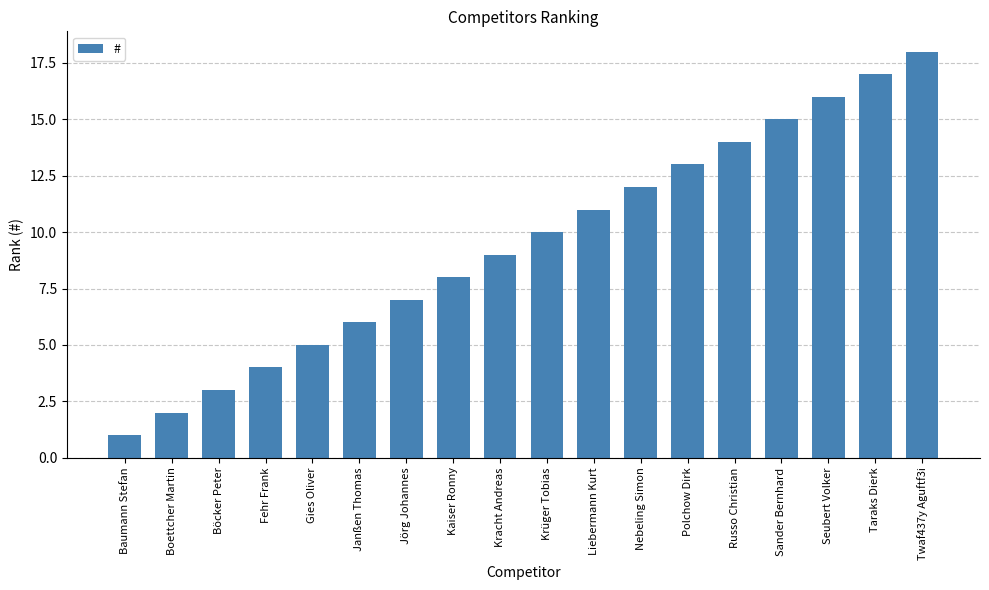

Reading left to right, what are all the values shown in this chart?

Baumann Stefan=1	Boettcher Martin=2	Böcker Peter=3	Fehr Frank=4	Gies Oliver=5	Janßen Thomas=6	Jörg Johannes=7	Kaiser Ronny=8	Kracht Andreas=9	Krüger Tobias=10	Liebermann Kurt=11	Nebeling Simon=12	Polchow Dirk=13	Russo Christian=14	Sander Bernhard=15	Seubert Volker=16	Taraks Dierk=17	Twaf437y Aguftf3i=18